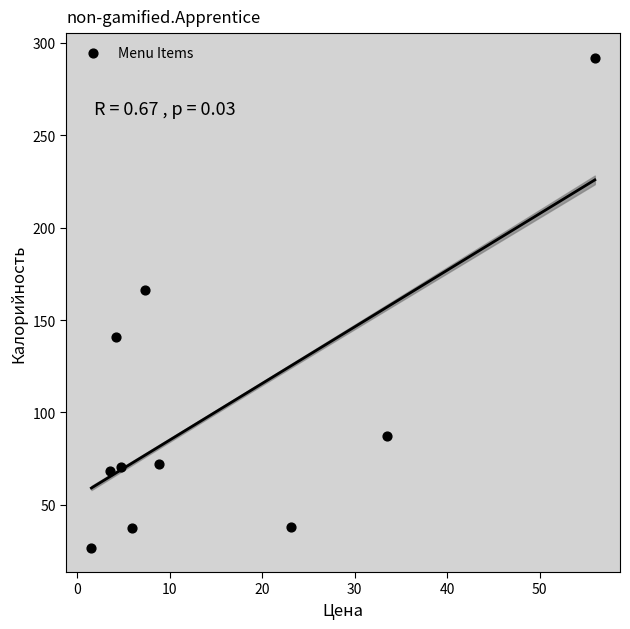

What is the average X value?

14.9